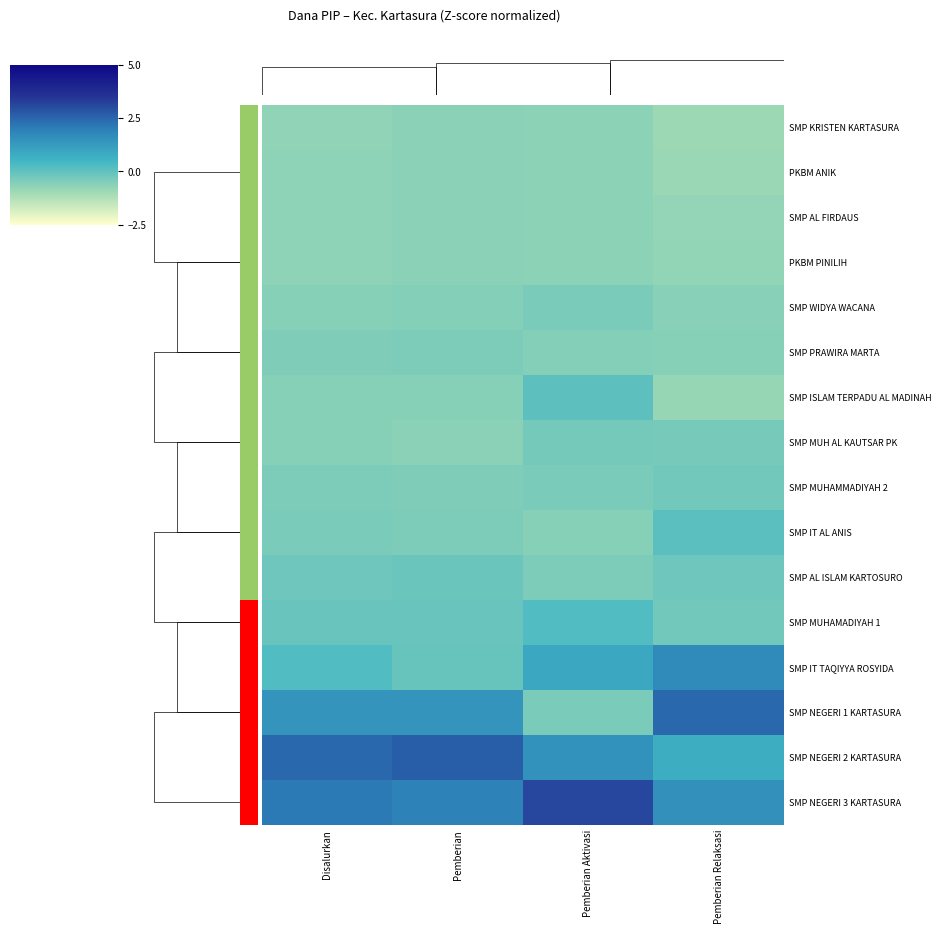

What is the maximum value shown in the chart?

3.1